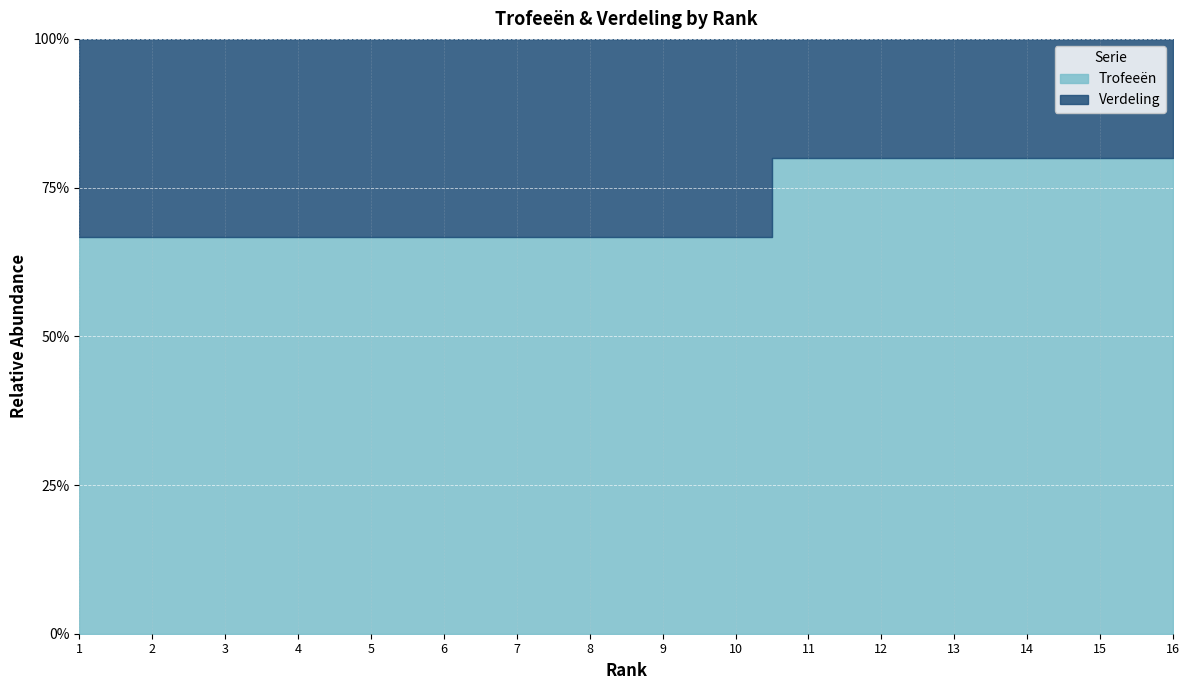

How many lines are shown in the chart?

2